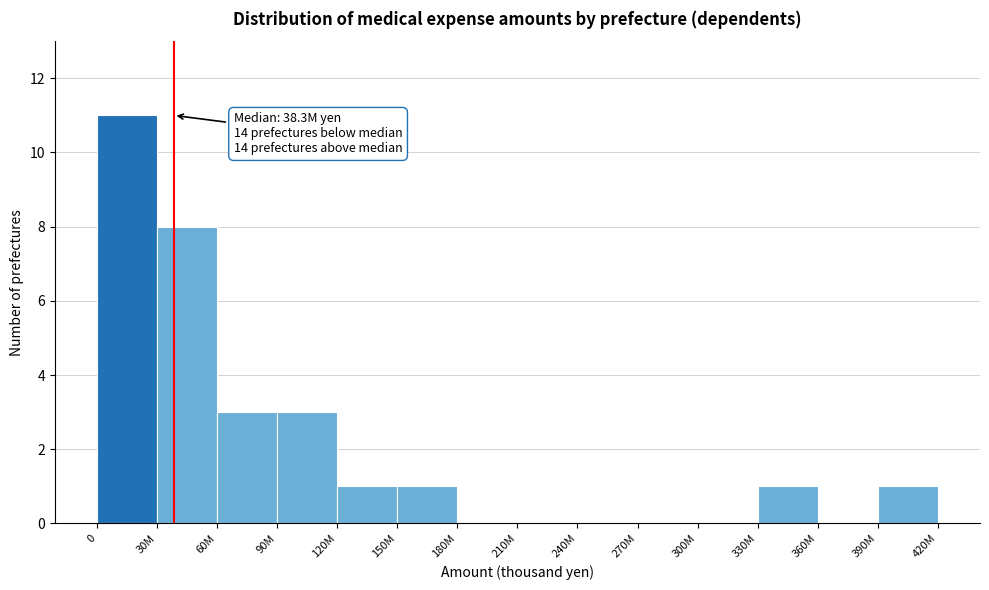

Reading right to left, what are all the values shown in this chart?

390M=1	360M=0	330M=1	300M=0	270M=0	240M=0	210M=0	180M=0	150M=1	120M=1	90M=3	60M=3	30M=8	0=11